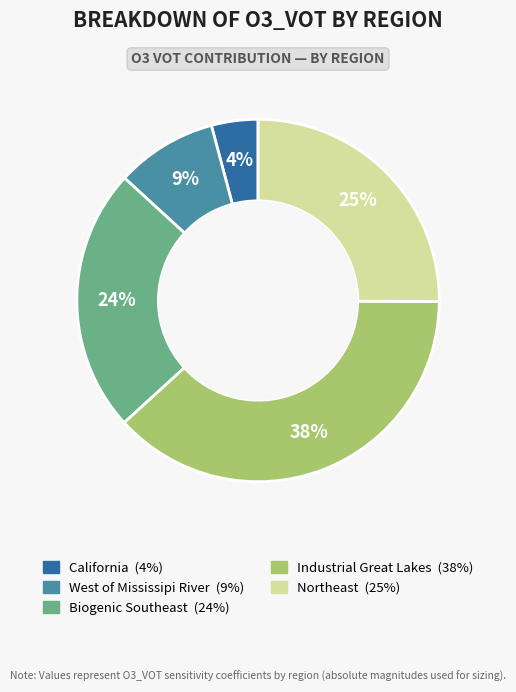

Combined, do Biogenic Southeast and West of Mississipi River account for over 50%?

No